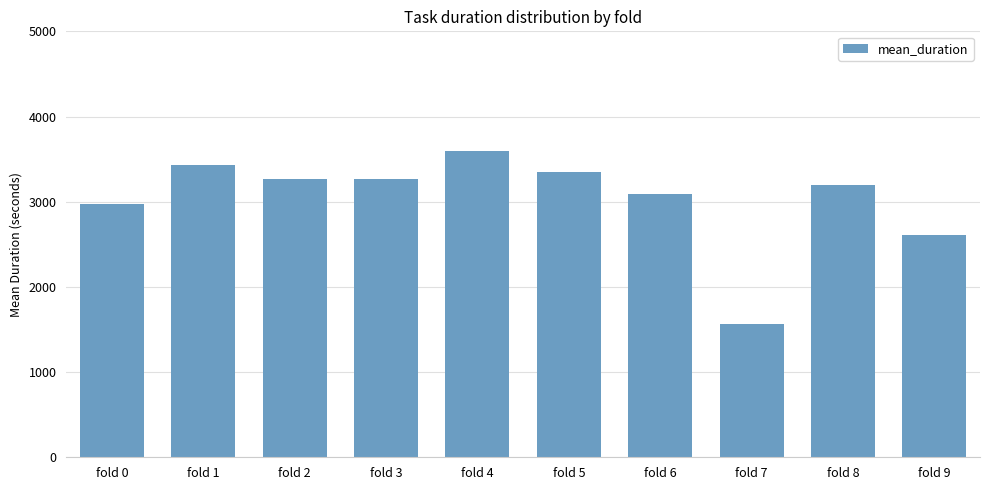

What is the sum of all values?

30336.1